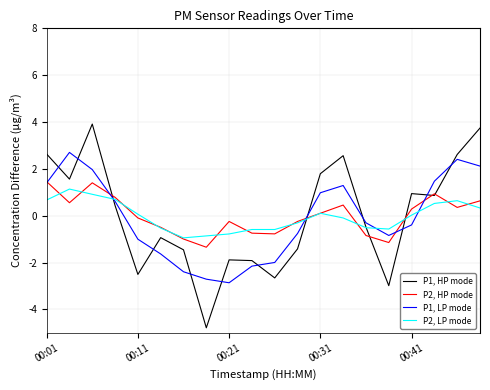

True or false: P1, LP mode and P1, HP mode cross at least once.

True